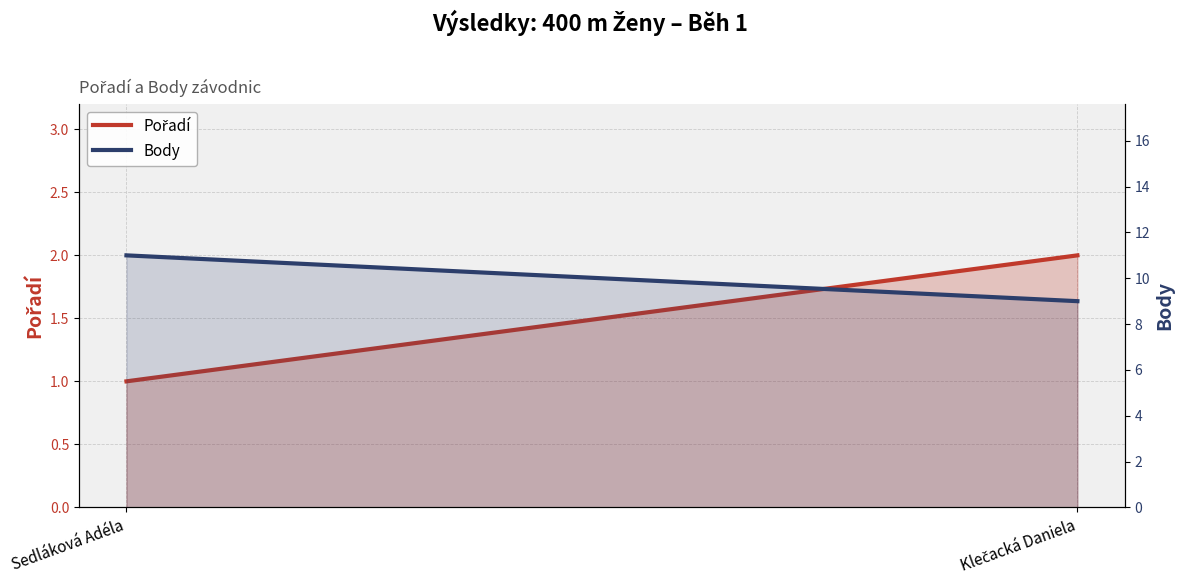

What is the smallest value displayed?

1